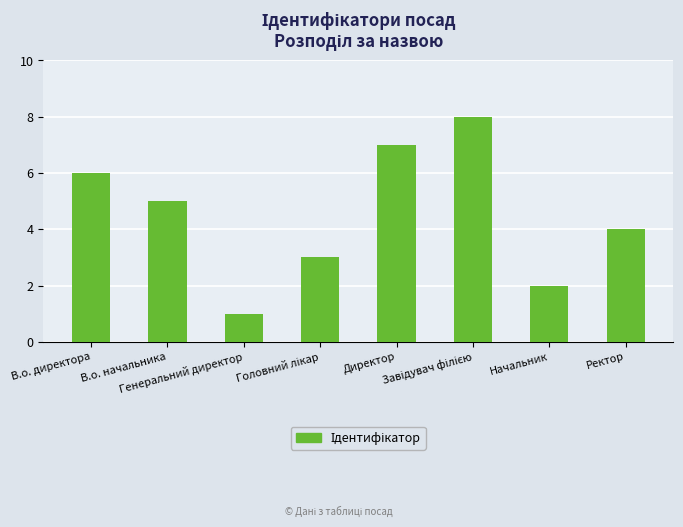

At which label is the value closest to 4?

Ректор